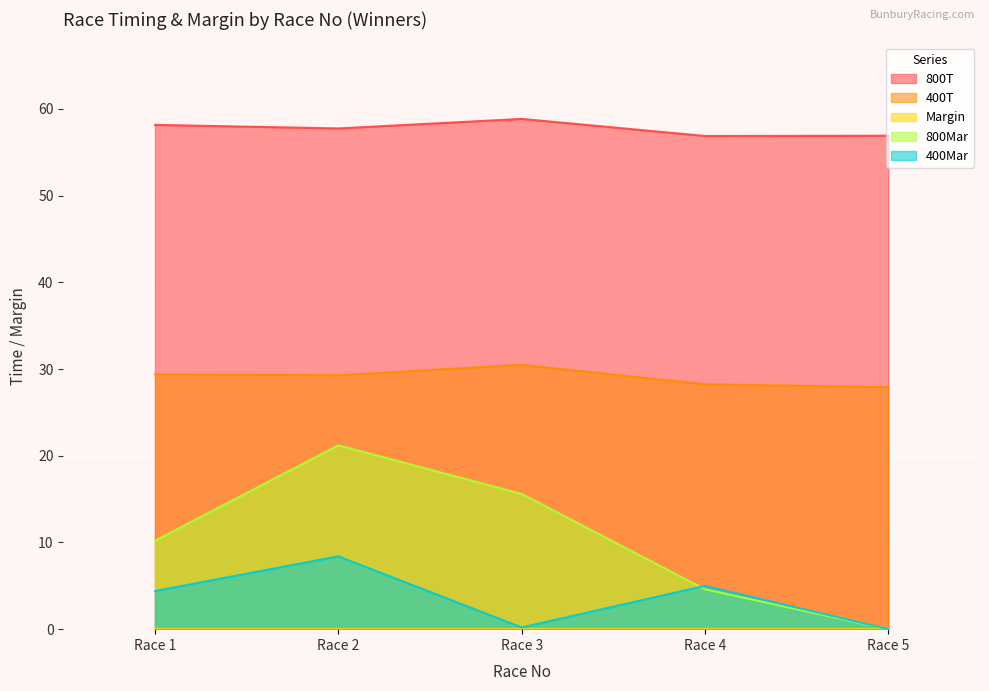

What is the highest value of the 800Mar series?

21.2